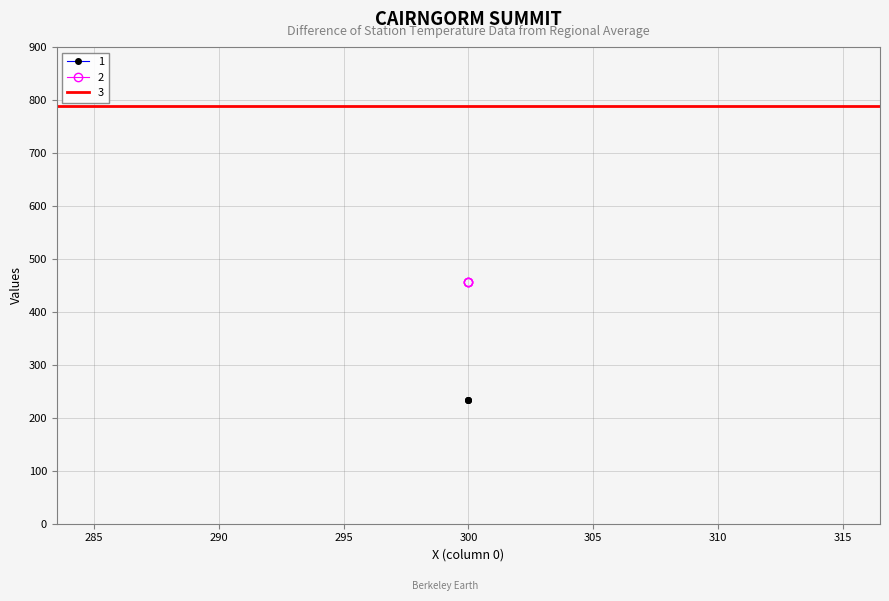

Is it true that 2 equals 280 at 300?

False